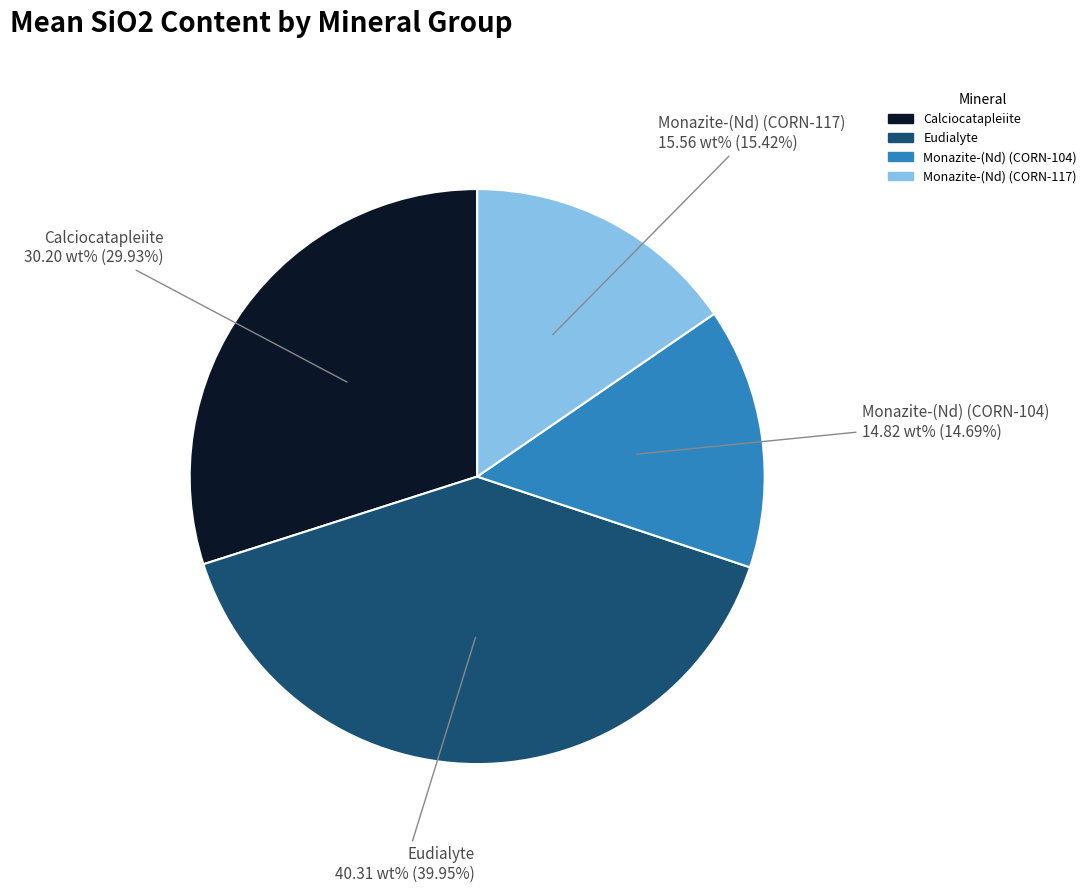

To the nearest percent, what is the combined percentage of Monazite-(Nd) (CORN-104) and Eudialyte?

55%